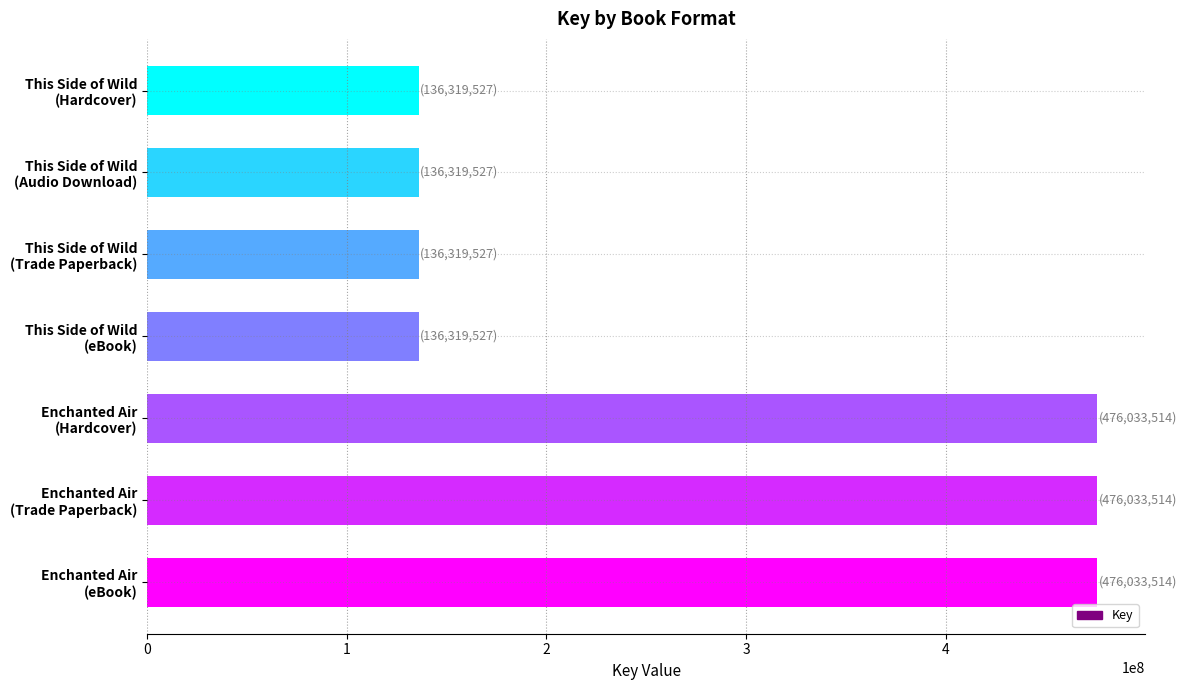

What is the minimum value shown in the chart?

136319527